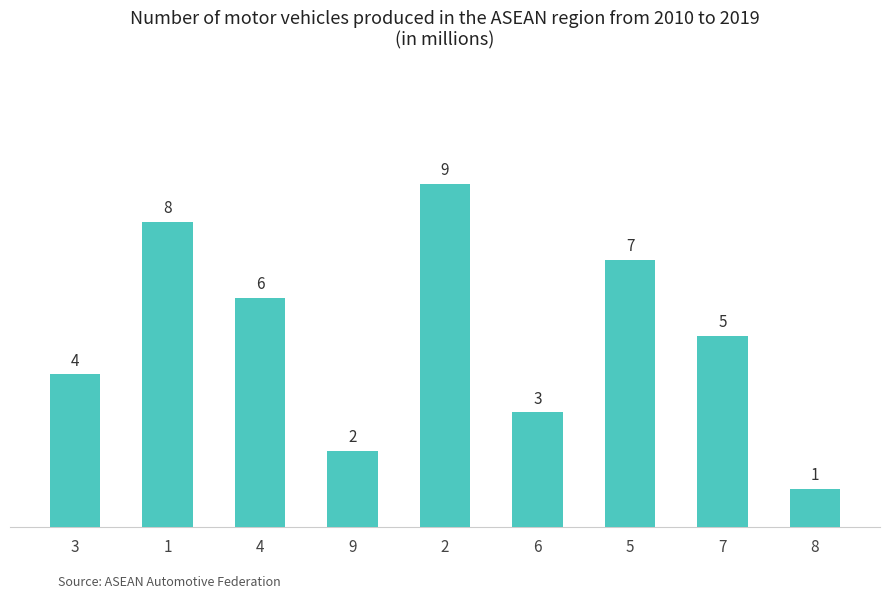

The value at 1 is 8. True or false?

True